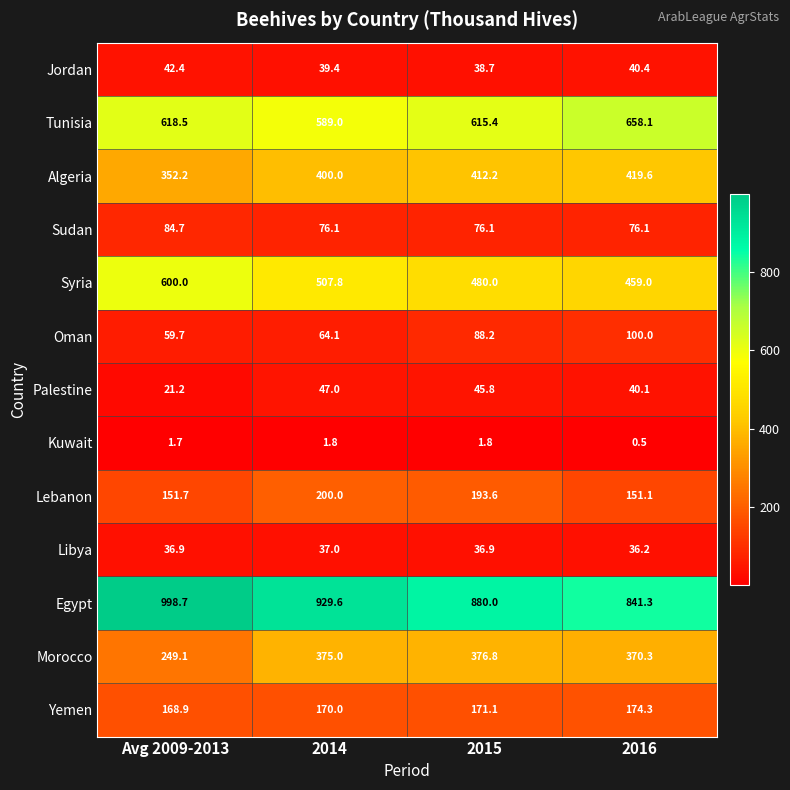

Where does the Palestine series first go above 45?

2014